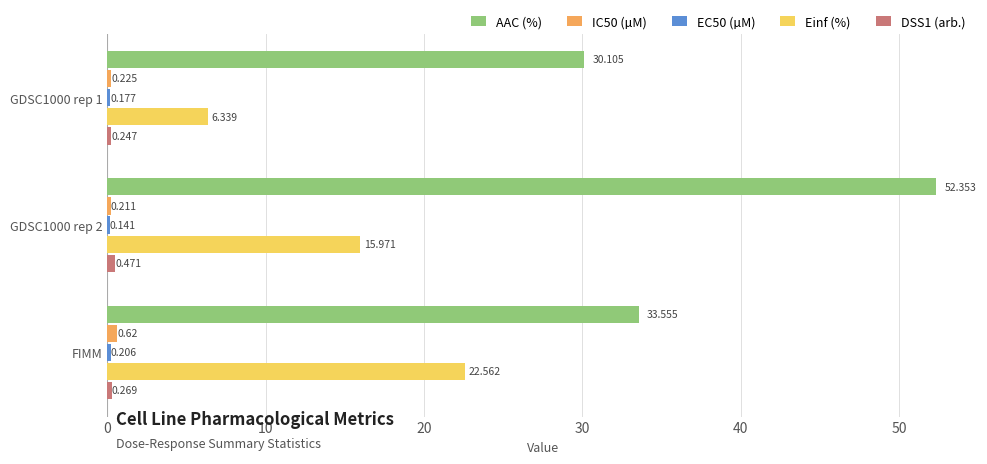

Which series has the largest total across all categories?

AAC (%)